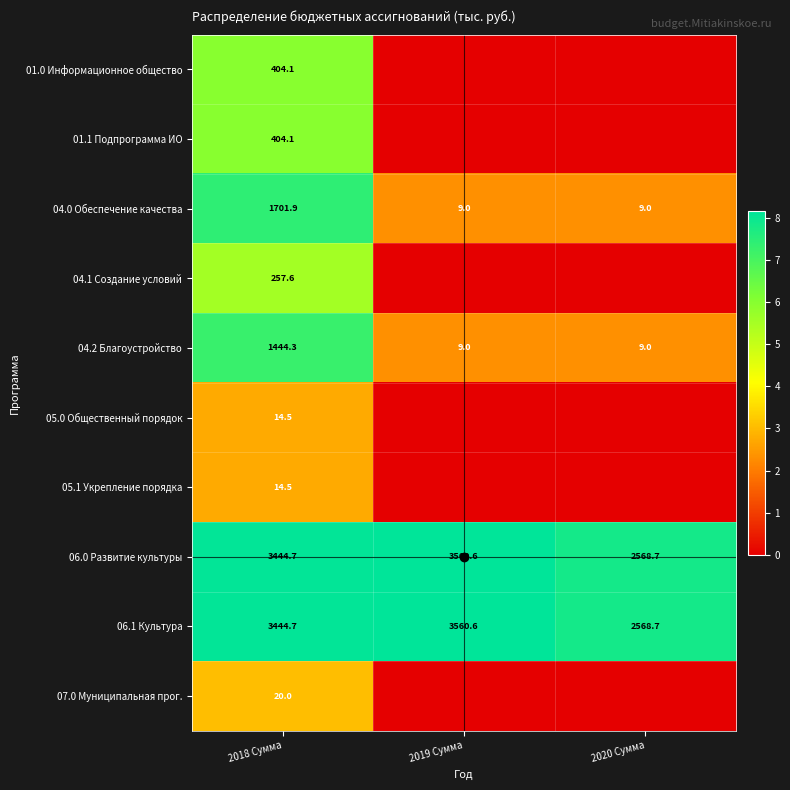

What is the highest value of the 06.1 Культура series?

3560.6